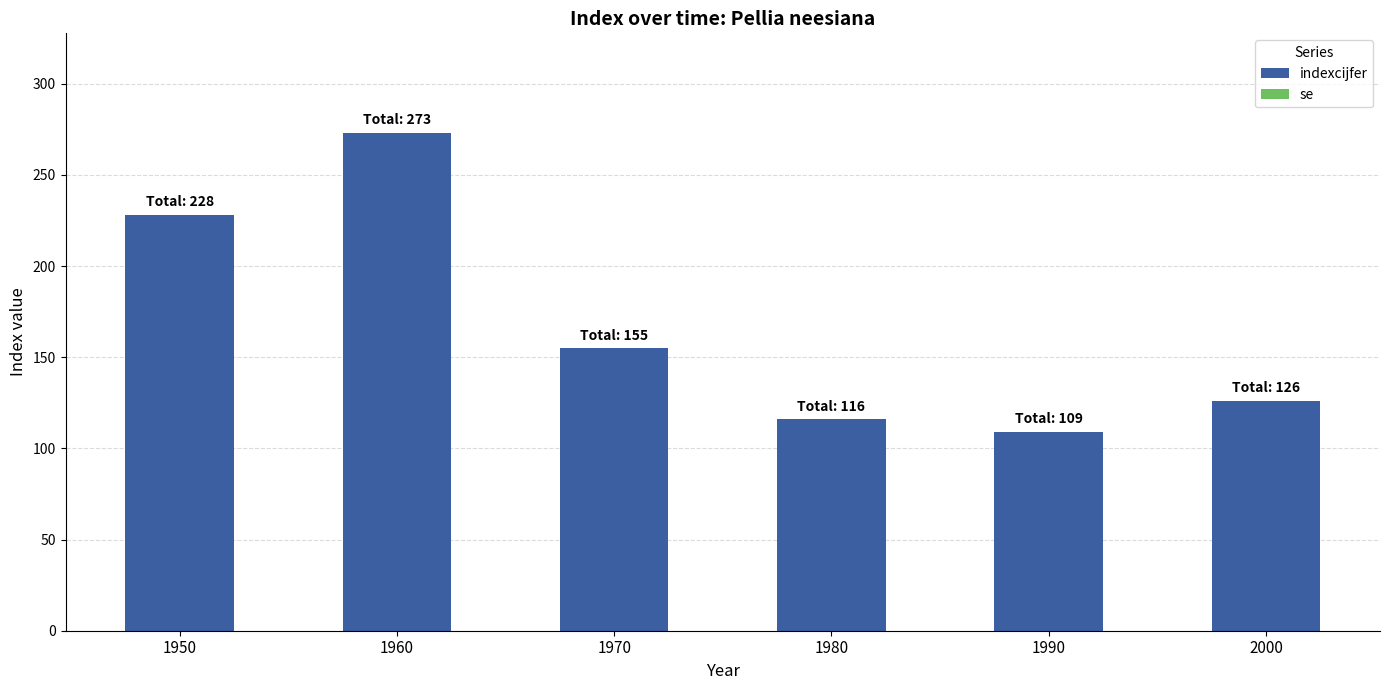

What is the difference between the maximum and second lowest values?

157